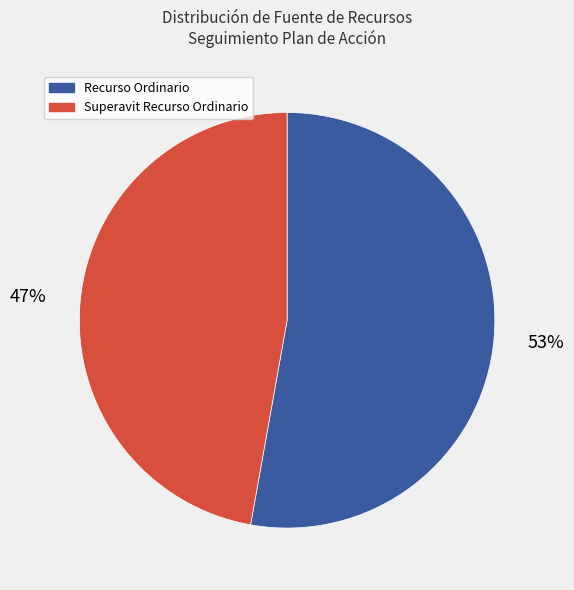

Does any single category account for the majority?

Yes